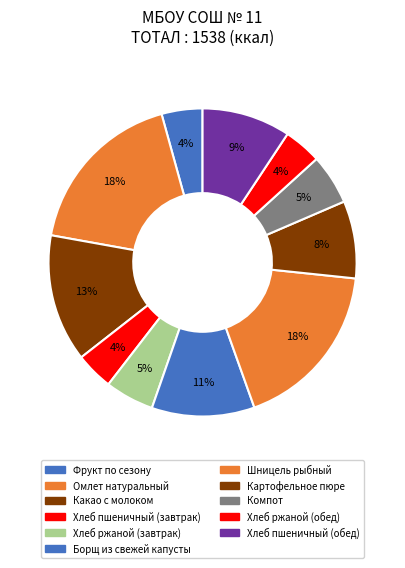

What percentage is the Хлеб ржаной (обед) slice, to the nearest percent?

4%